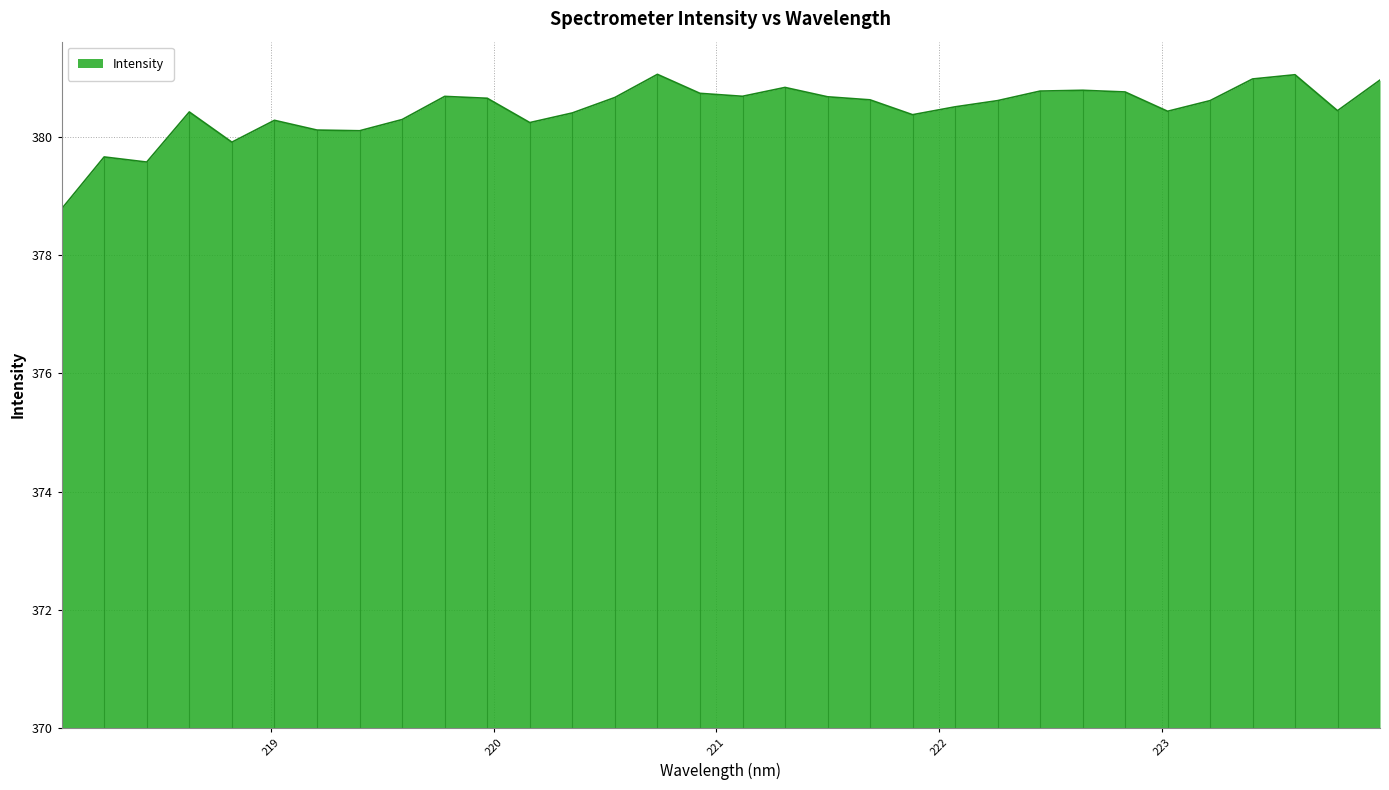

What is the difference between the maximum and minimum values?

2.3